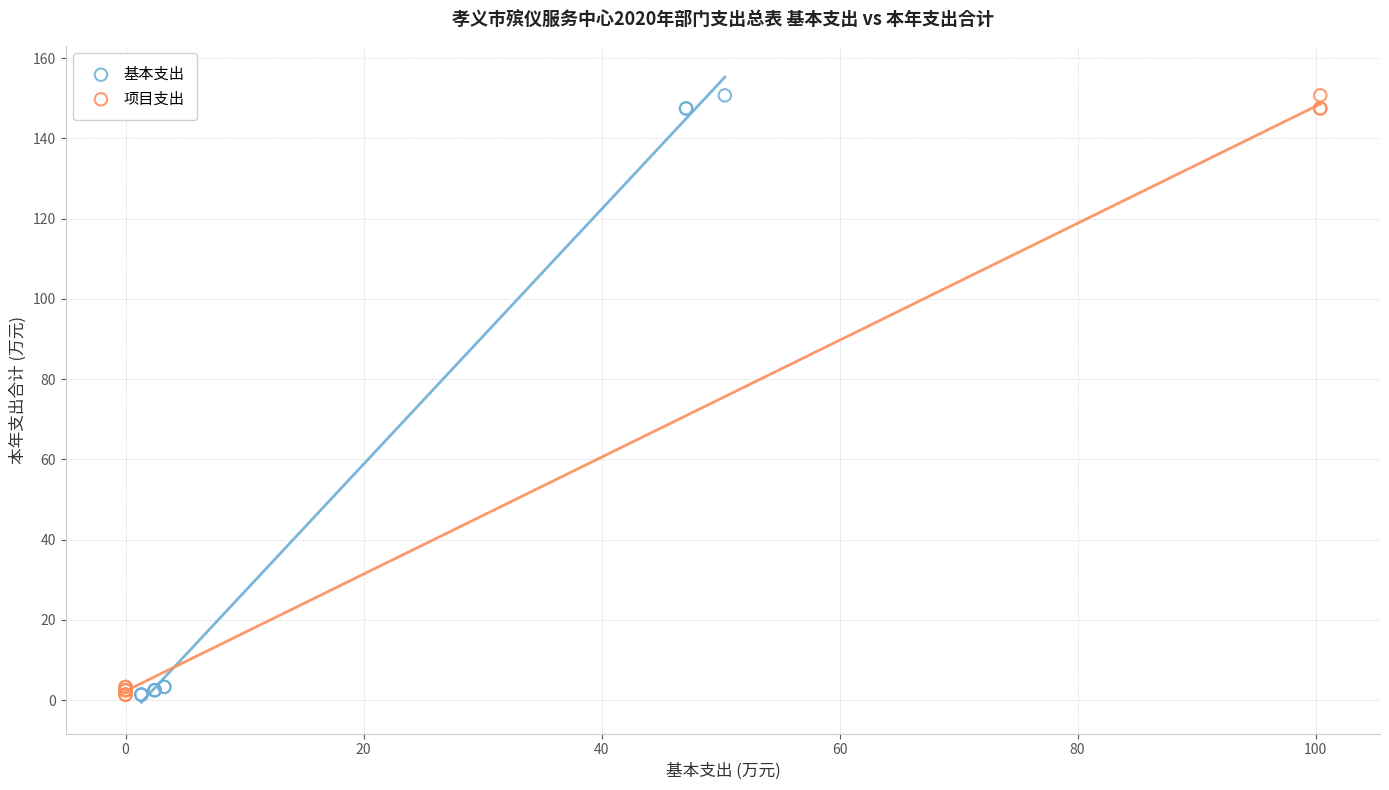

What are all the series names shown in the legend?

基本支出, 项目支出